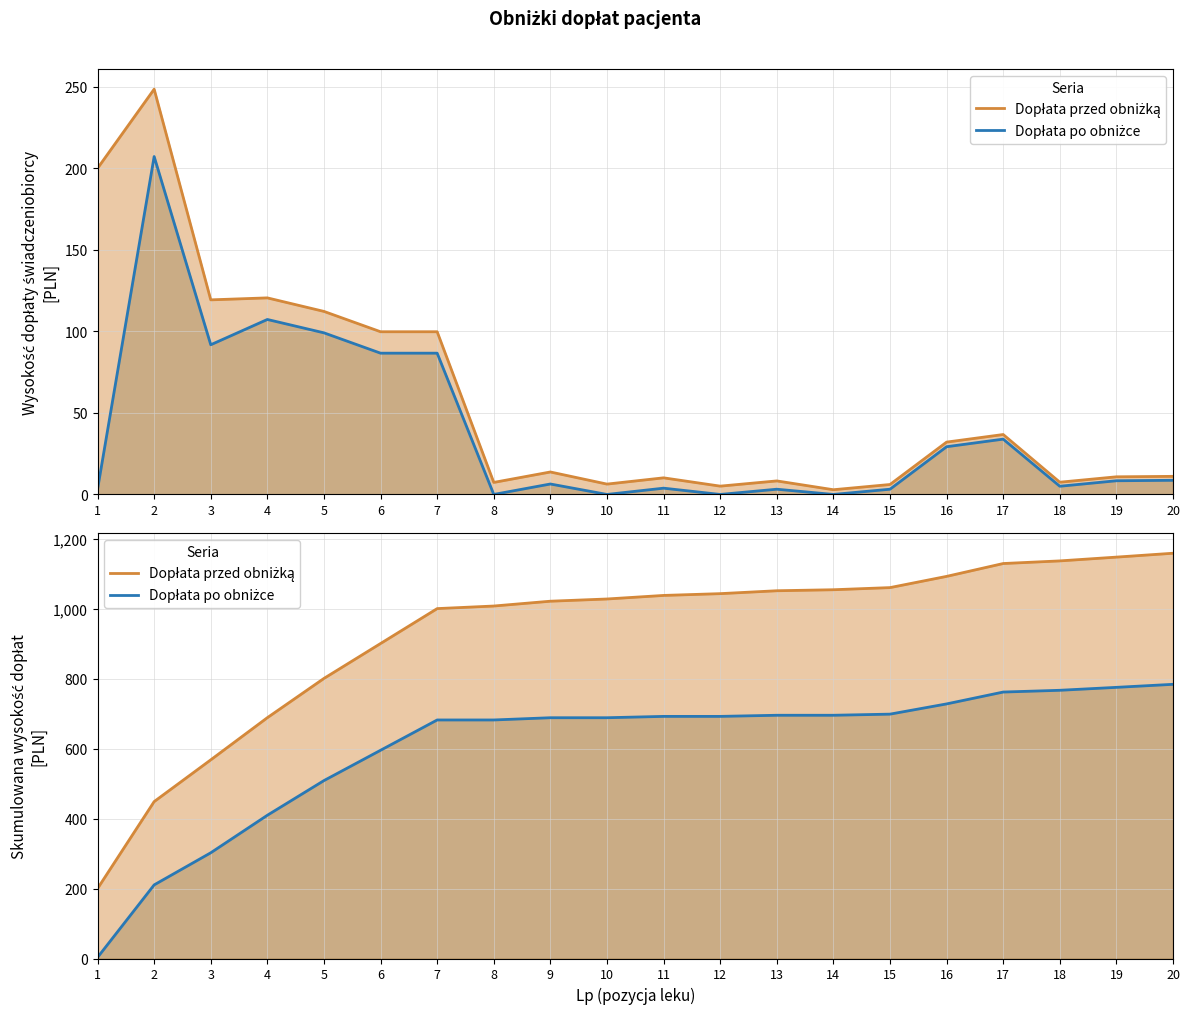

The Dopłata przed obniżką series shows 351.0 at 15. True or false?

False